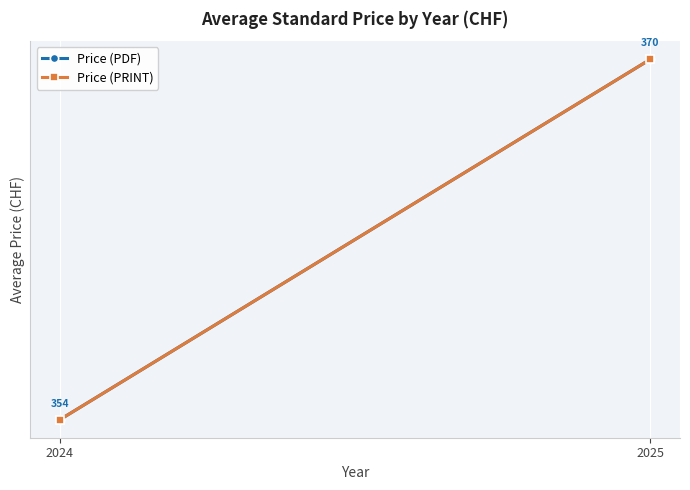

Is it true that Price (PRINT) equals 620.0 at 2024?

False